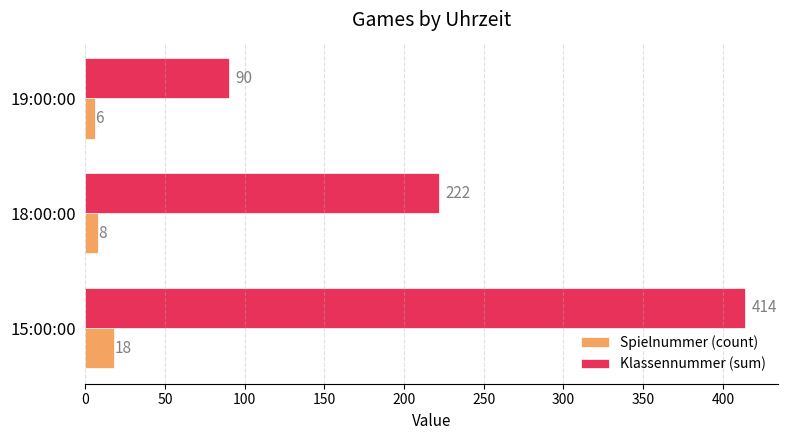

Which series changed the most between 15:00:00 and 19:00:00?

Klassennummer (sum)